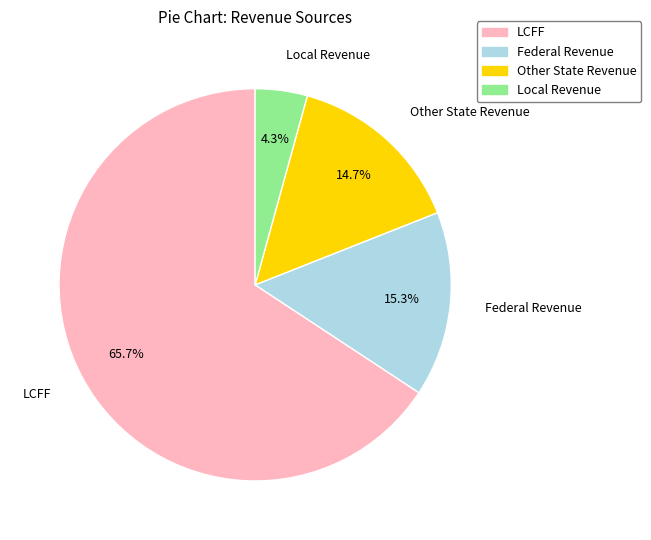

Which category accounts for the majority?

LCFF